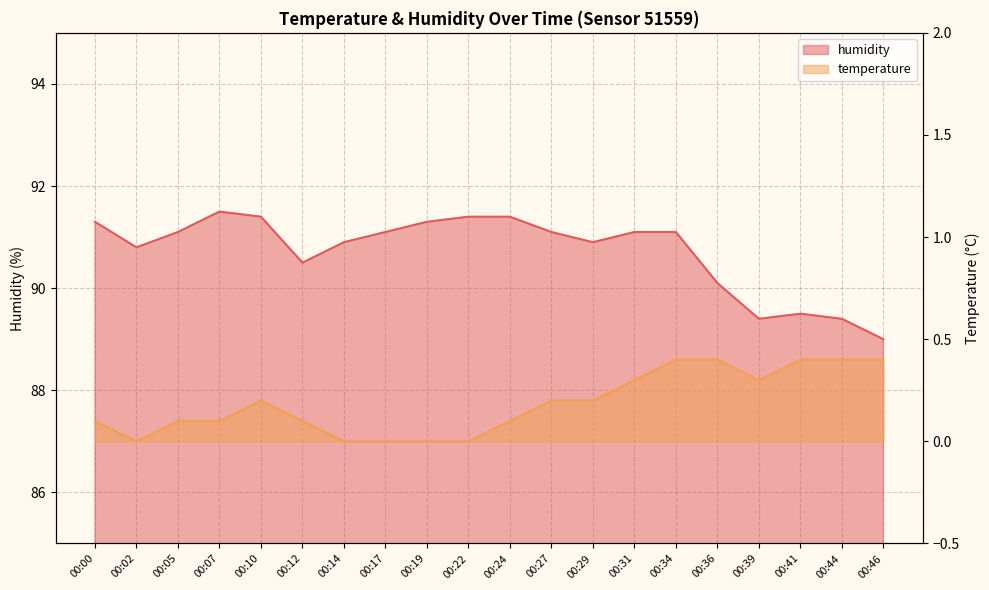

What is the difference between the maximum and minimum values in the humidity series?

2.5